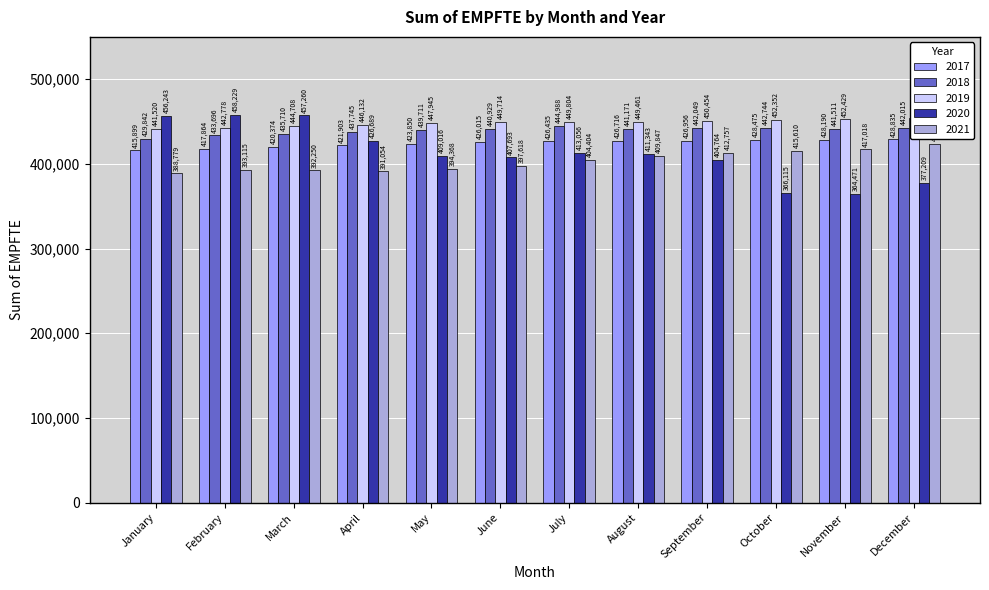

How many categories are shown in the chart?

12